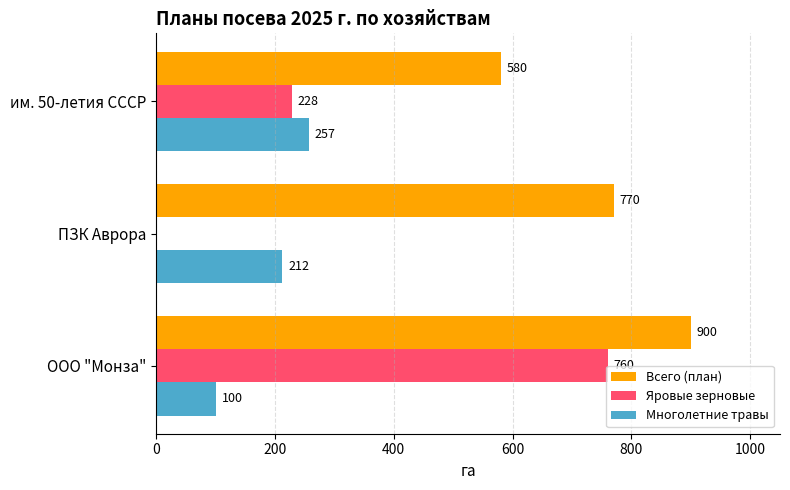

Which series changed the most between ПЗК Аврора and им. 50-летия СССР?

Яровые зерновые